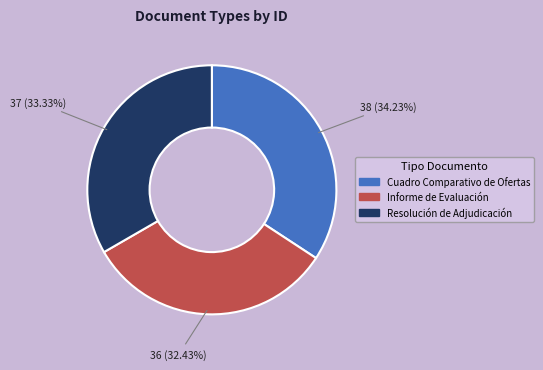

Does Resolución de Adjudicación represent more than half of the total?

No